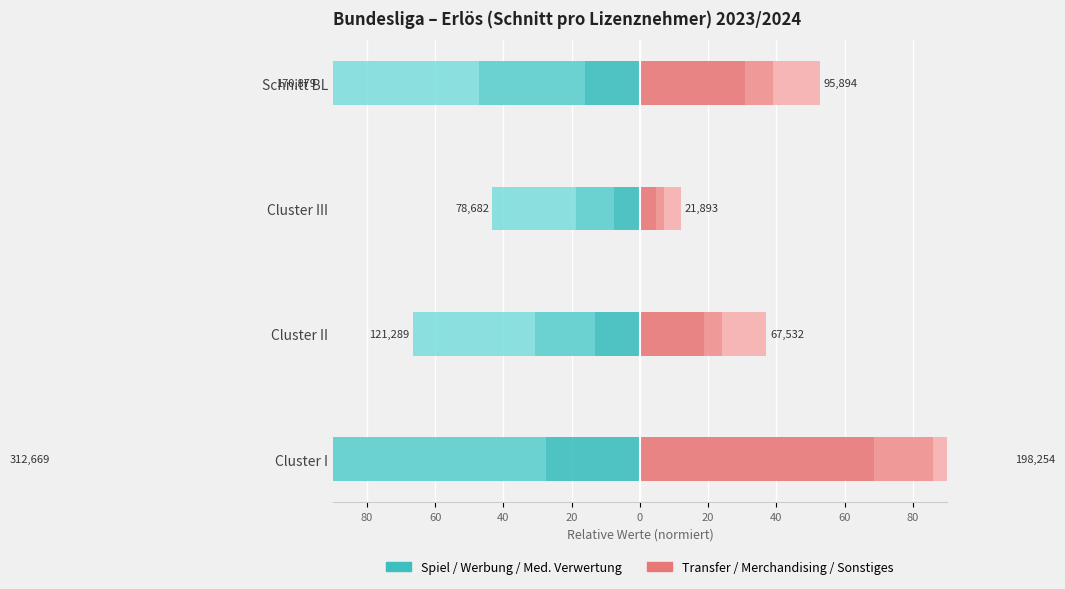

Read the Sonstiges value at Cluster III.

5.0